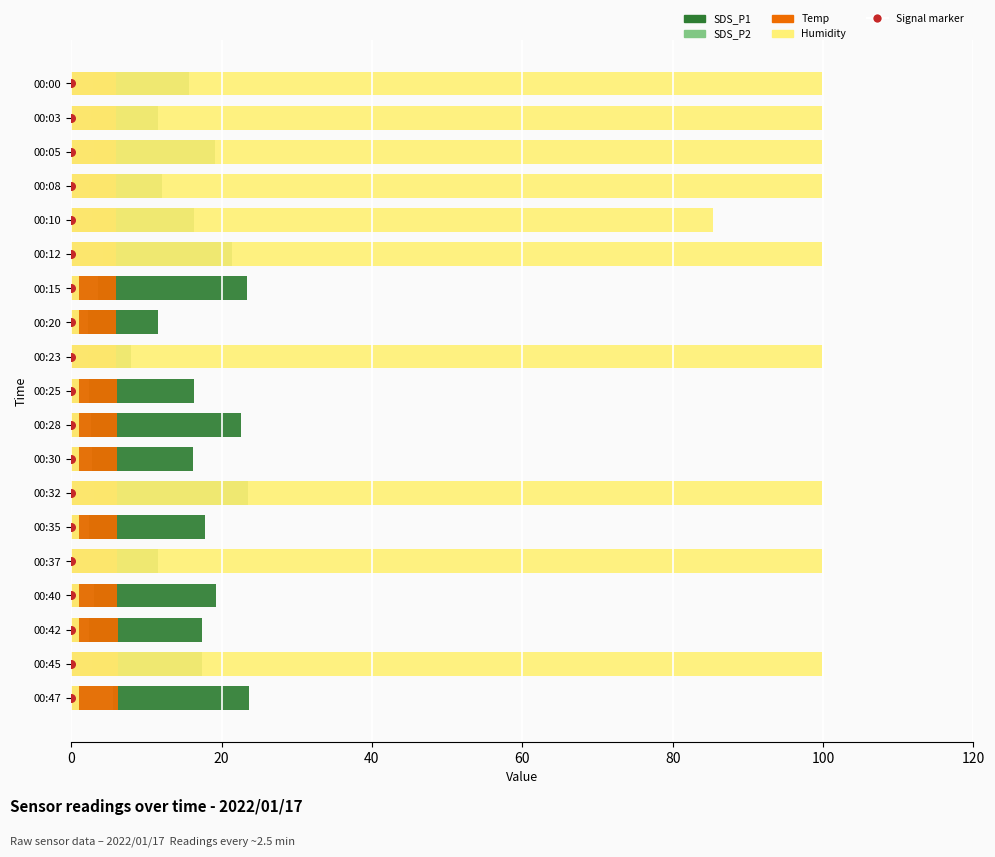

Is the value of Humidity at 00:40 greater than the value of Temp at 00:35?

No